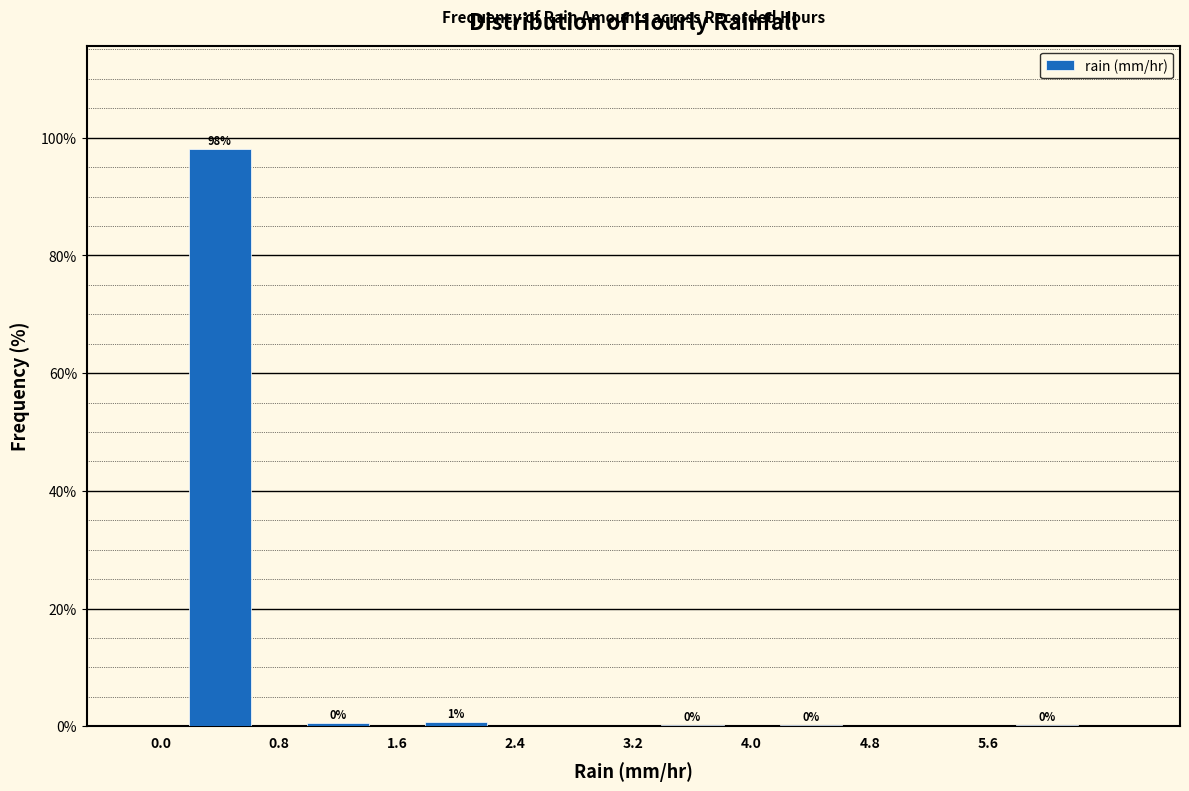

Over which range of the x-axis is the bar tallest?

0.0 to 0.8